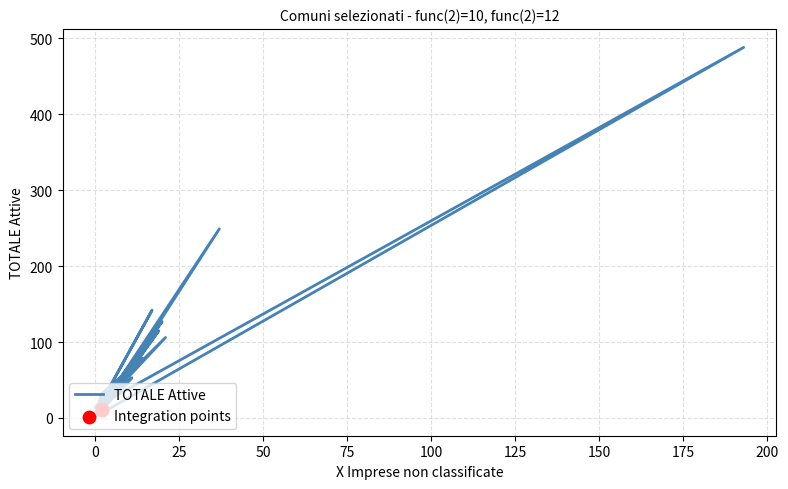

What is the change in value from RM004 ALLUMIERE to RM010 ARSOLI?

-15